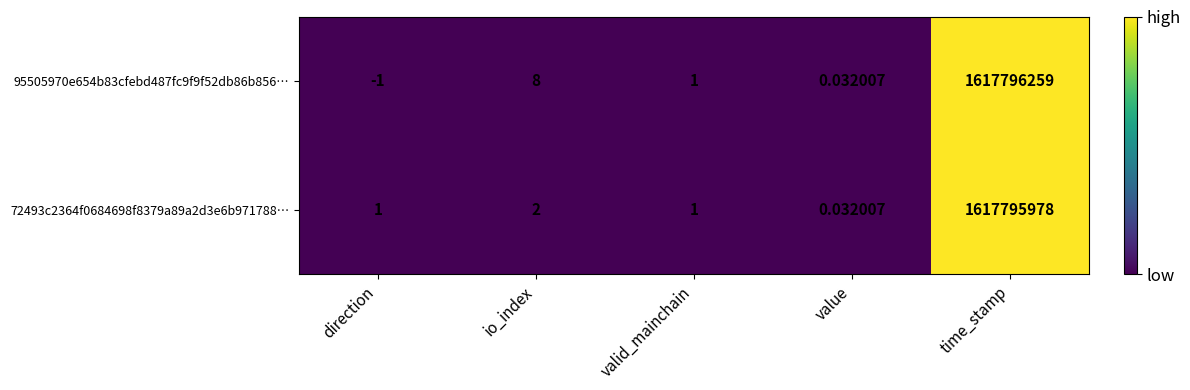

At which label does 95505970e654b83cfebd487fc9f9f52db86b856… first exceed 1?

io_index